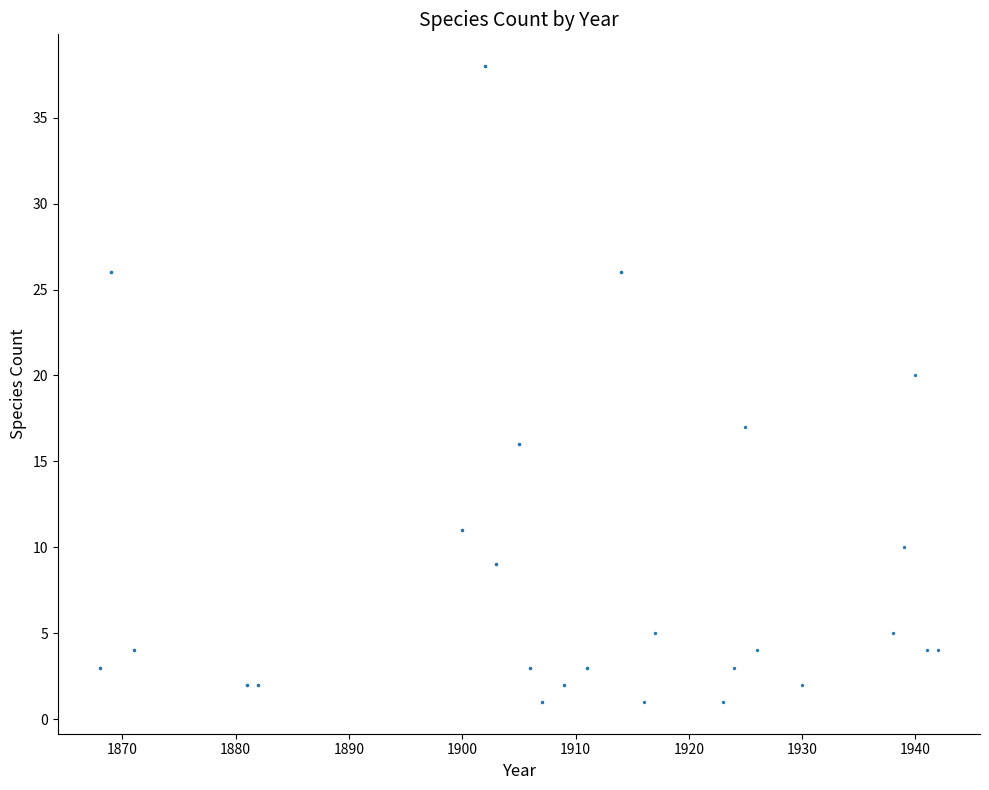

What Y value in the scatter plot is closest to 19?

20